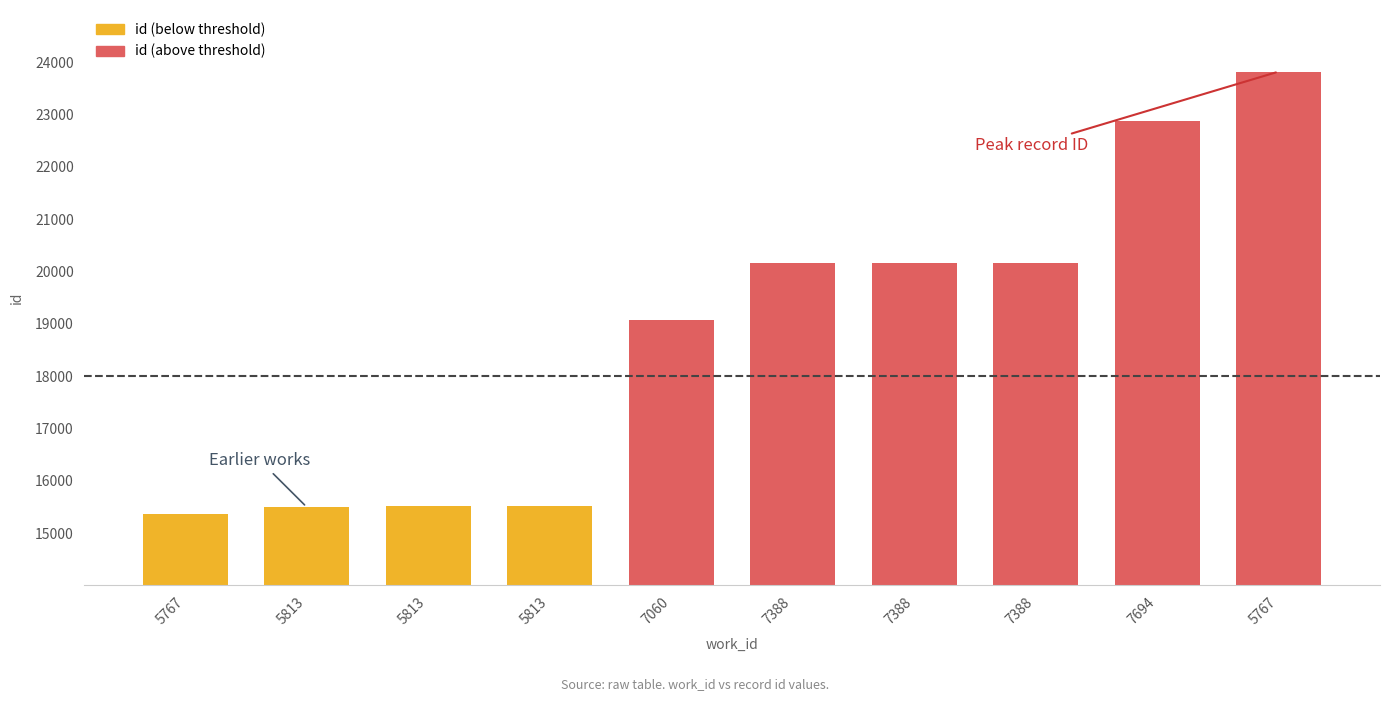

What is the sum of the values at 7694 and 5813?

38386